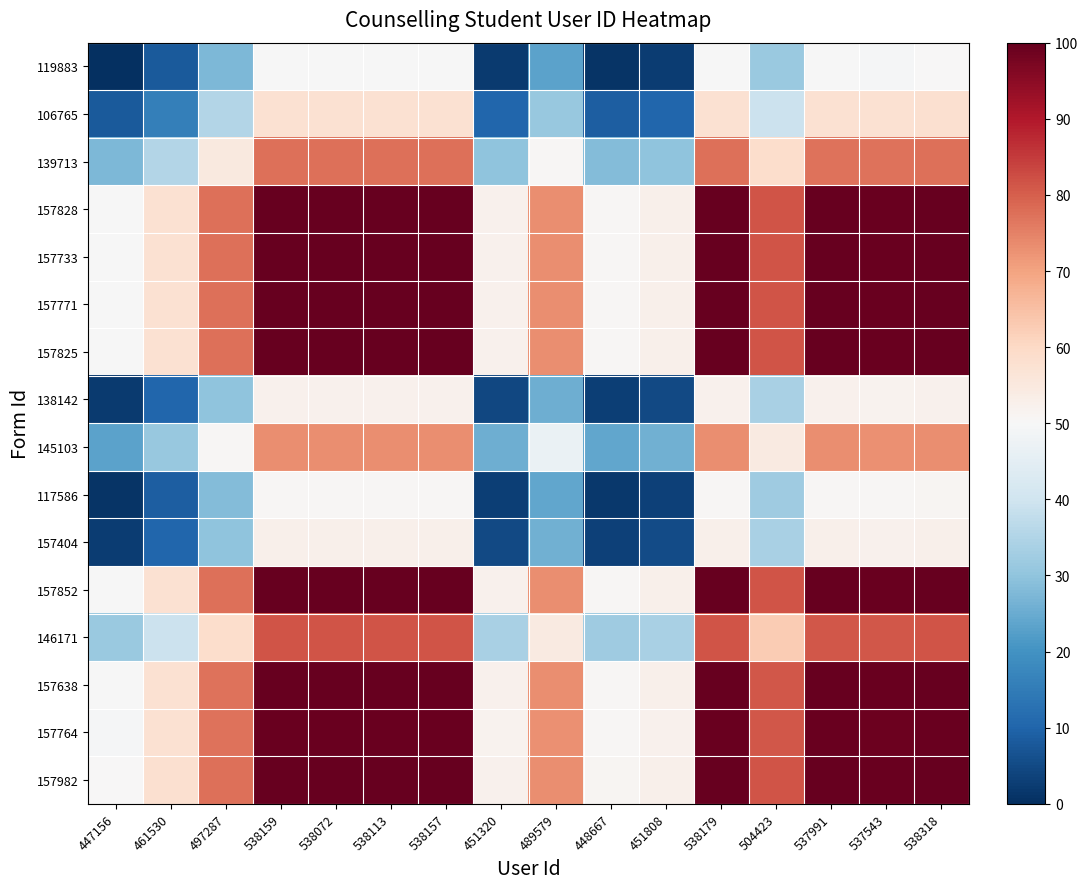

Which category has the highest value across all series?

538318